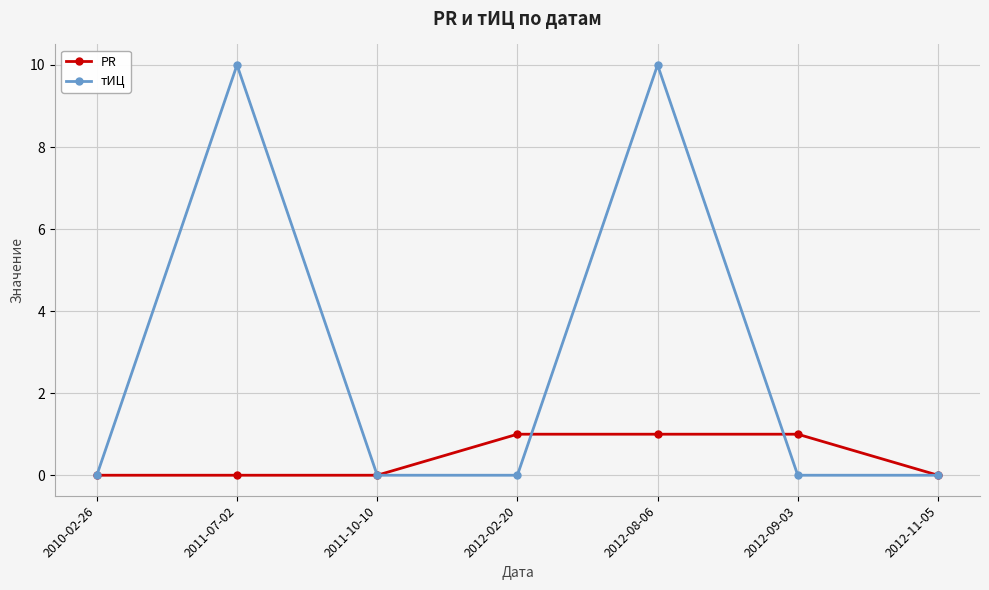

The value of тИЦ at 2010-02-26 is 0. True or false?

True